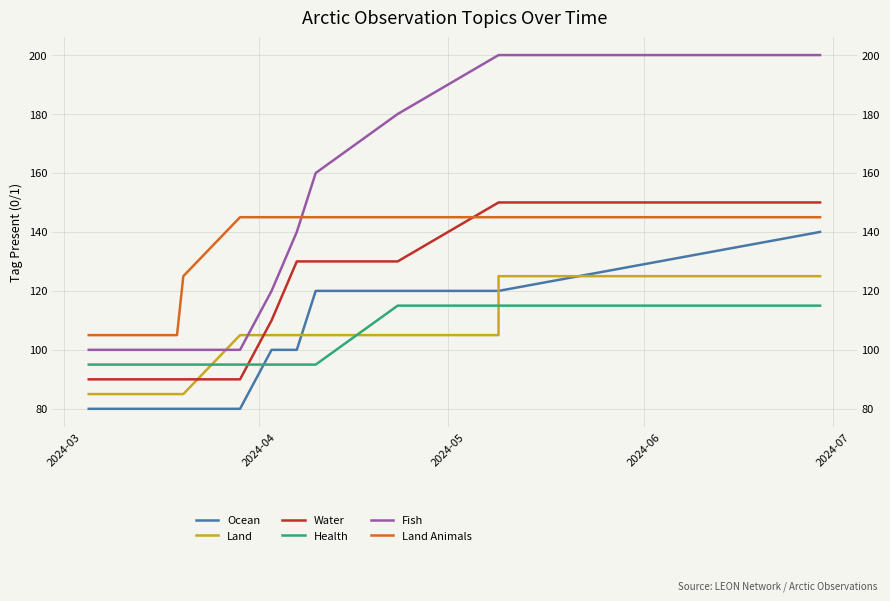

Count the number of data series in this chart.

6